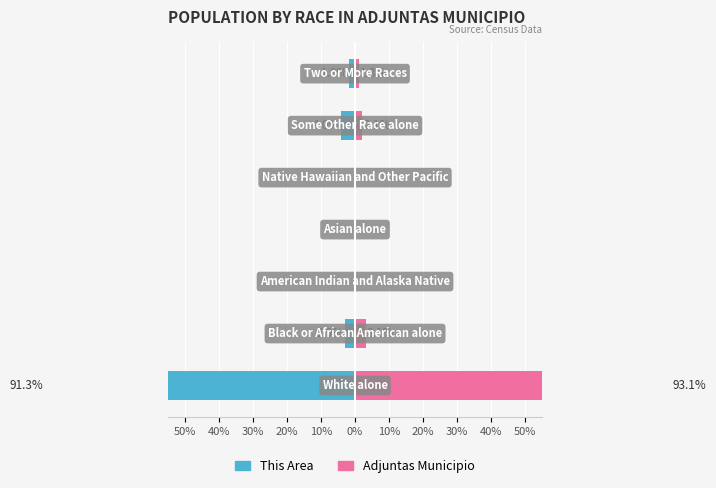

What are all the series names shown in the legend?

This Area, Adjuntas Municipio